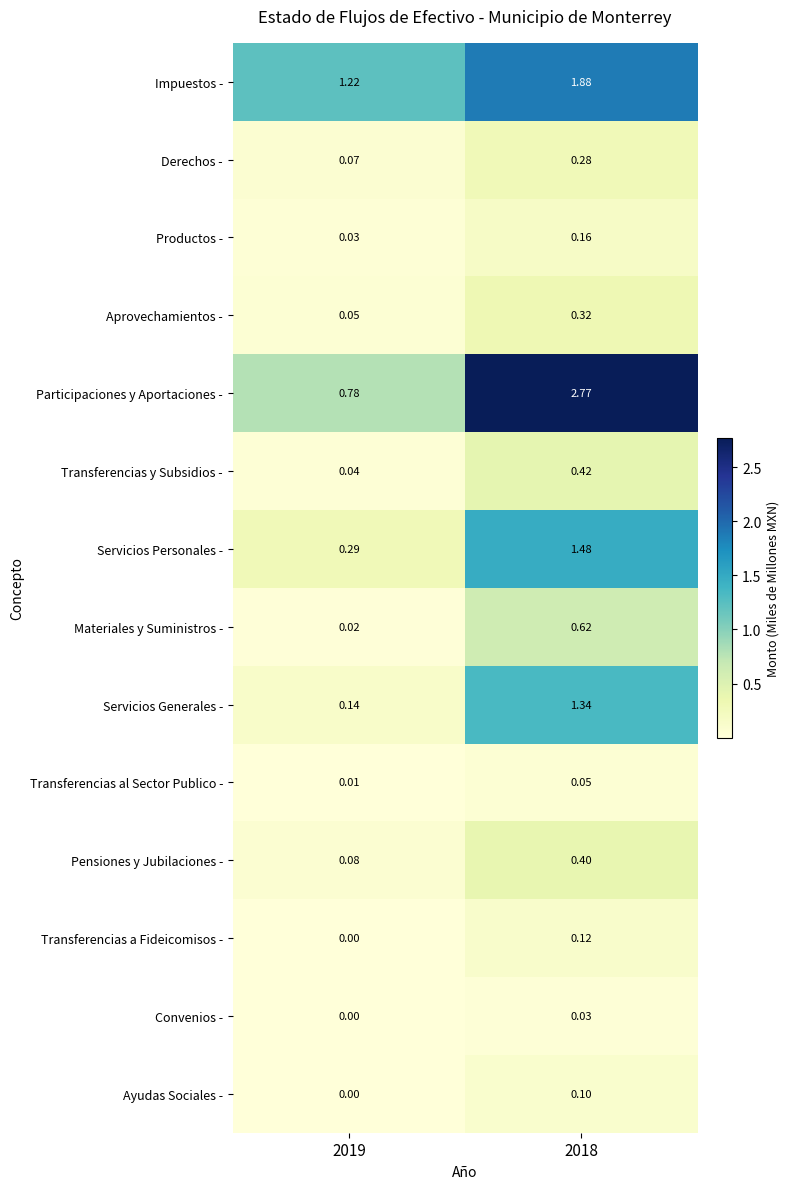

Which category has the lowest value across all series?

2019